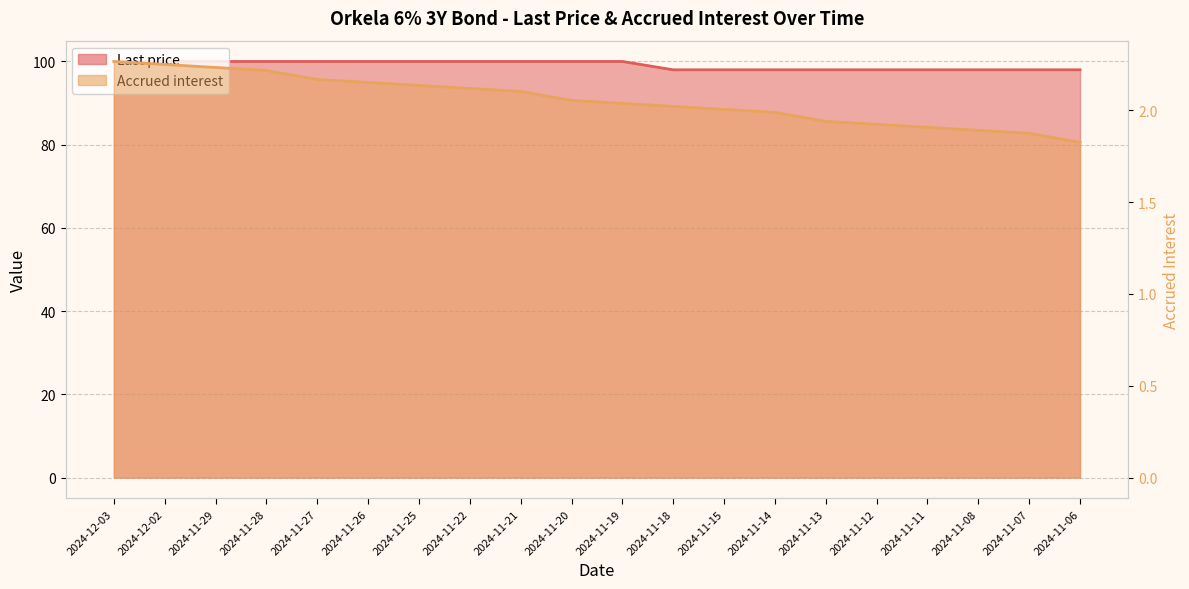

The value of Accrued interest at 2024-11-07 is 3.3. True or false?

False